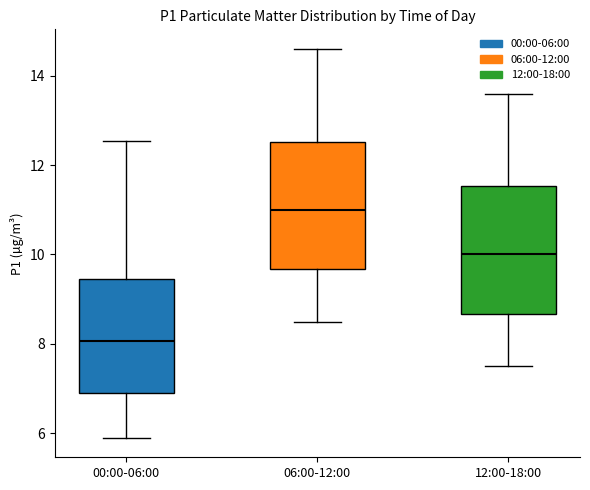

Reading left to right, transcribe this box plot: for each box, give where its median line is, the range the box spans, and where its two whiskers end, as read against the y-axis. The values are not printed on the chart, so give them approximately, as read against the axis.

00:00-06:00: median 8.0, box 6.8 to 9.4, whiskers 6.0 to 12.6
06:00-12:00: median 11.0, box 9.6 to 12.6, whiskers 8.6 to 14.6
12:00-18:00: median 10.0, box 8.6 to 11.6, whiskers 7.6 to 13.6